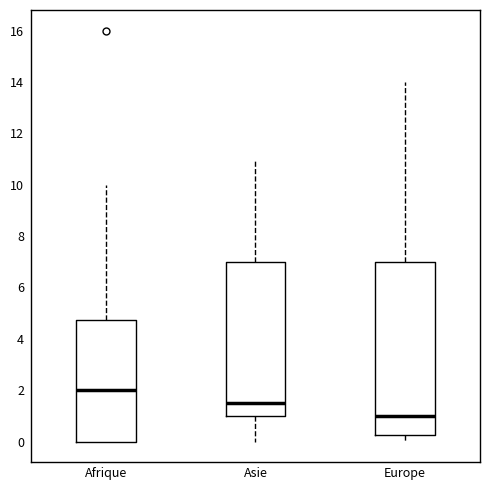

Comparing the boxes themselves (not the whiskers), which one is the tallest?

Europe